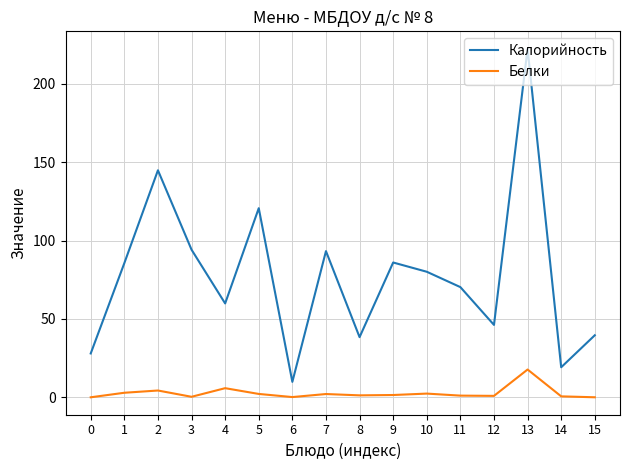

Which category has the lowest value in the Калорийность series?

6